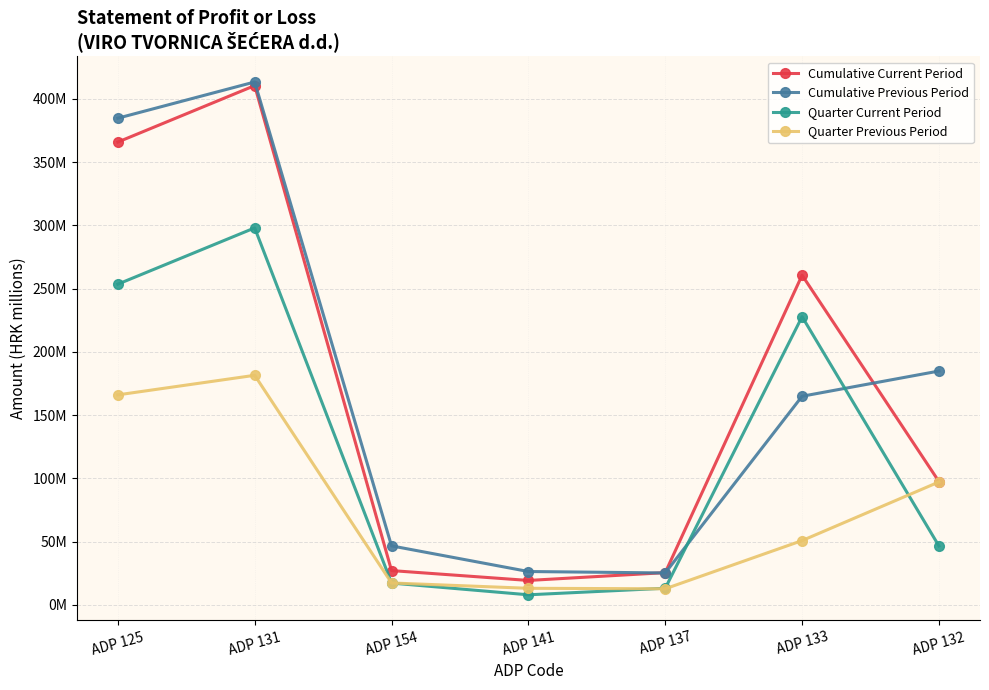

What is the sum of all Cumulative Previous Period values?

1246.3